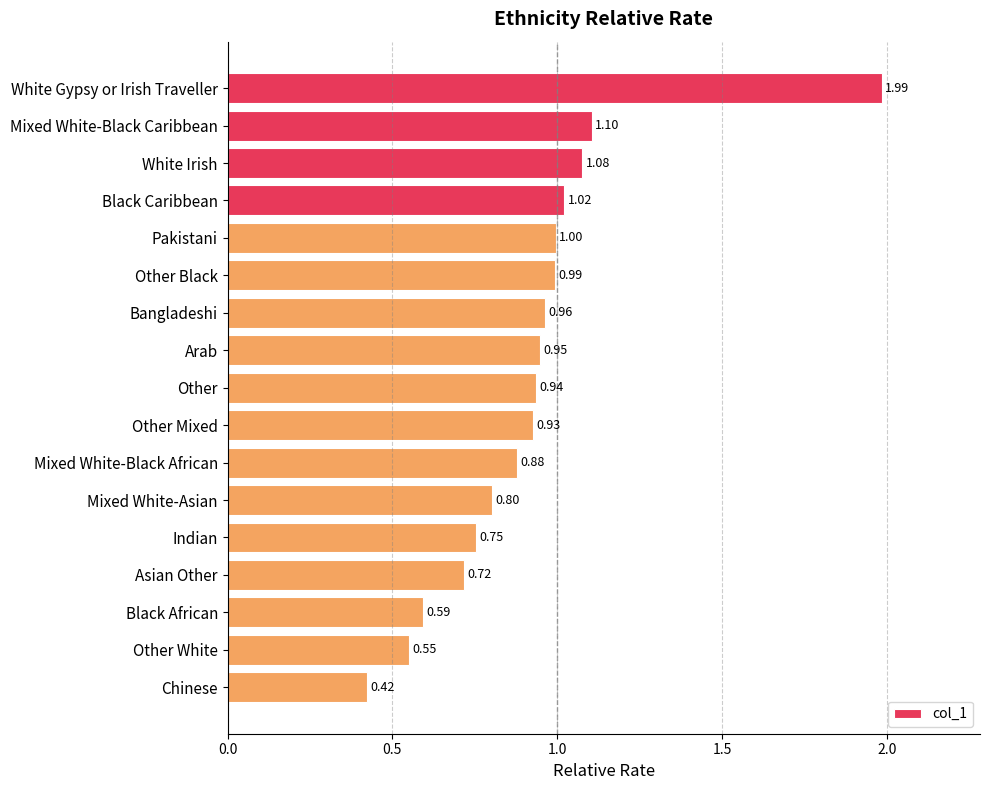

What is the label of the 15th bar from the top?

Black African